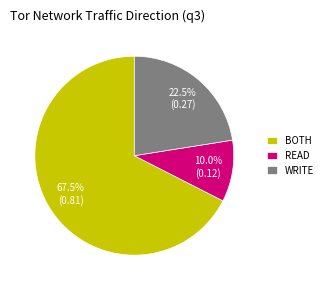

Between WRITE and BOTH, which is larger?

BOTH